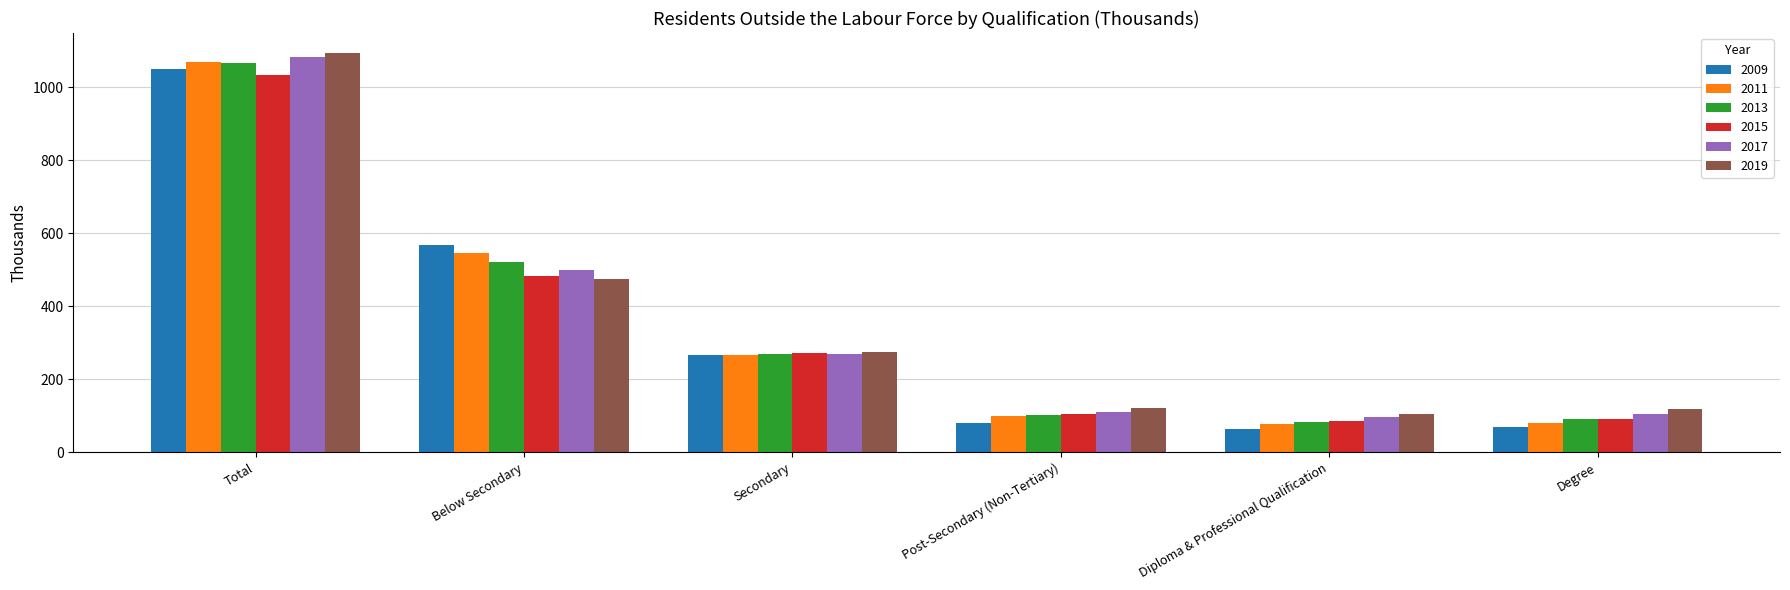

What position from the right is Degree?

1